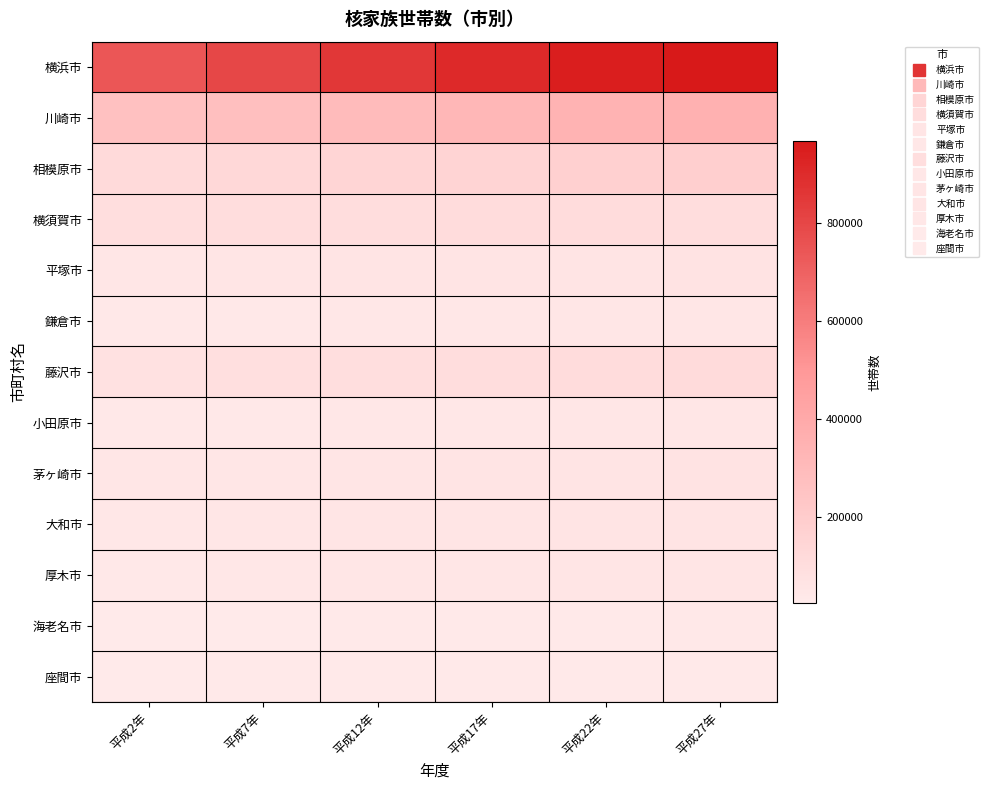

Between 平成17年 and 平成27年, which is larger?

平成27年